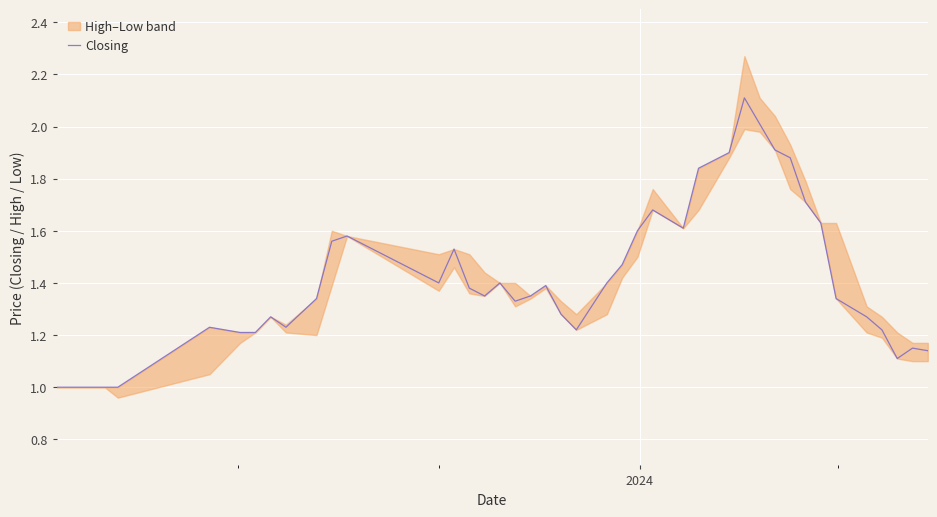

What is the maximum value for Closing?

2.1